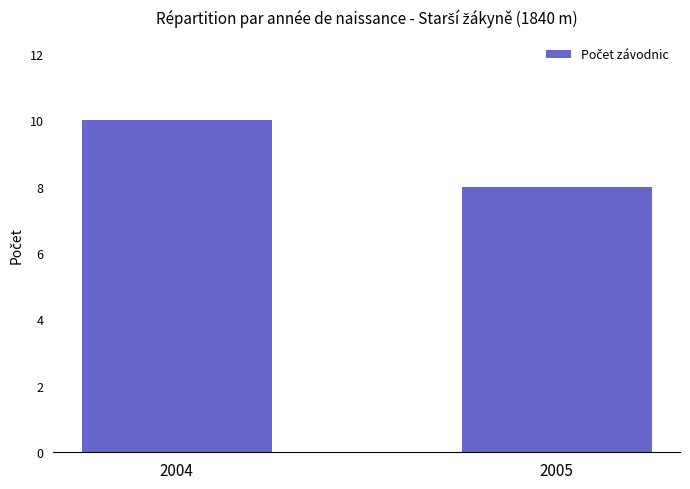

Count the values in the range 8 to 10.

2